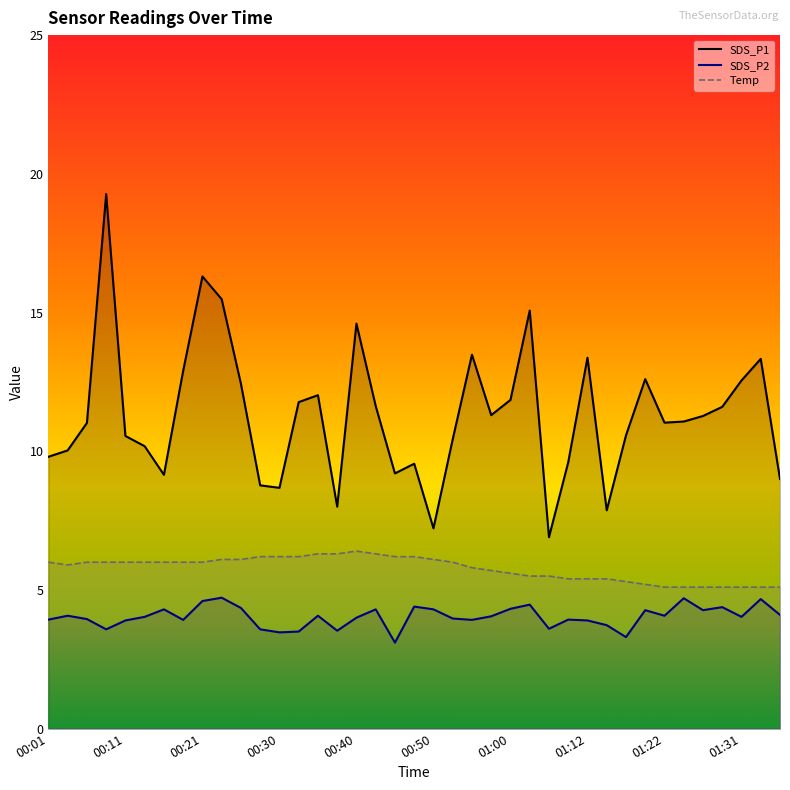

The value of SDS_P2 at 00:13 is 7.0. True or false?

False